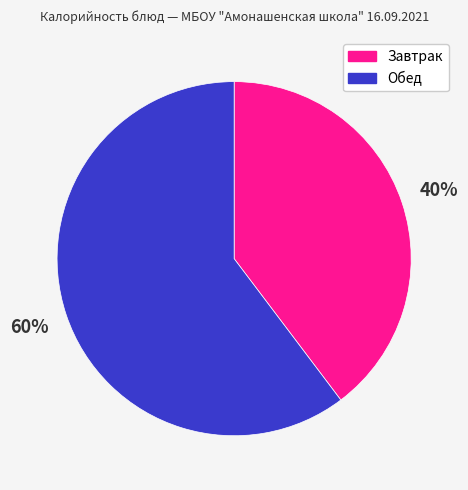

To the nearest percent, what is the average slice percentage?

50%